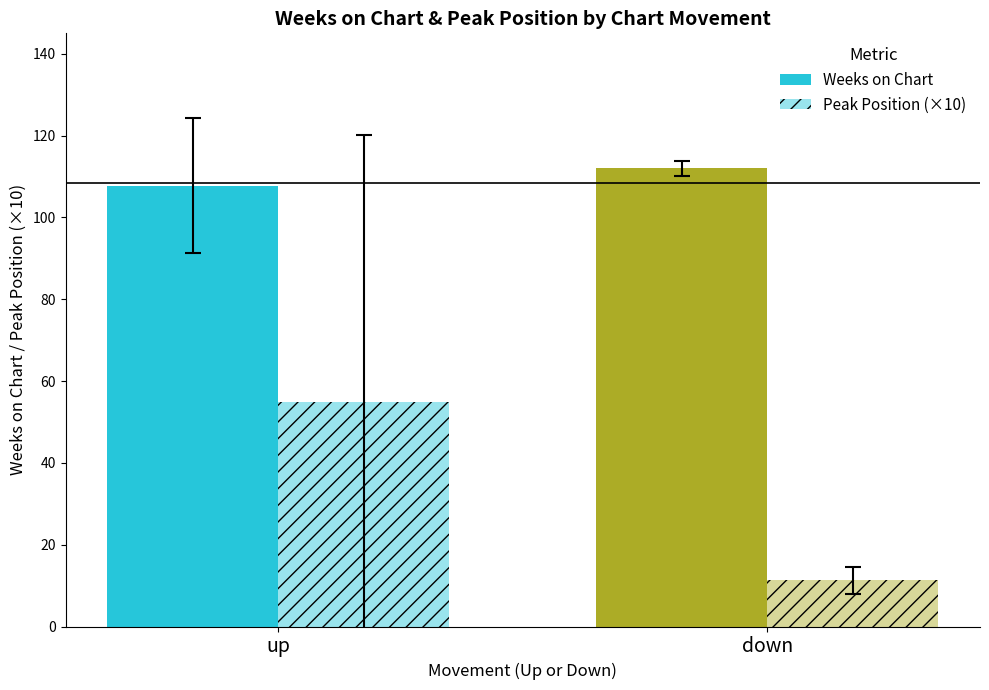

How many data points in Peak Position (×10) are less than 55?

1